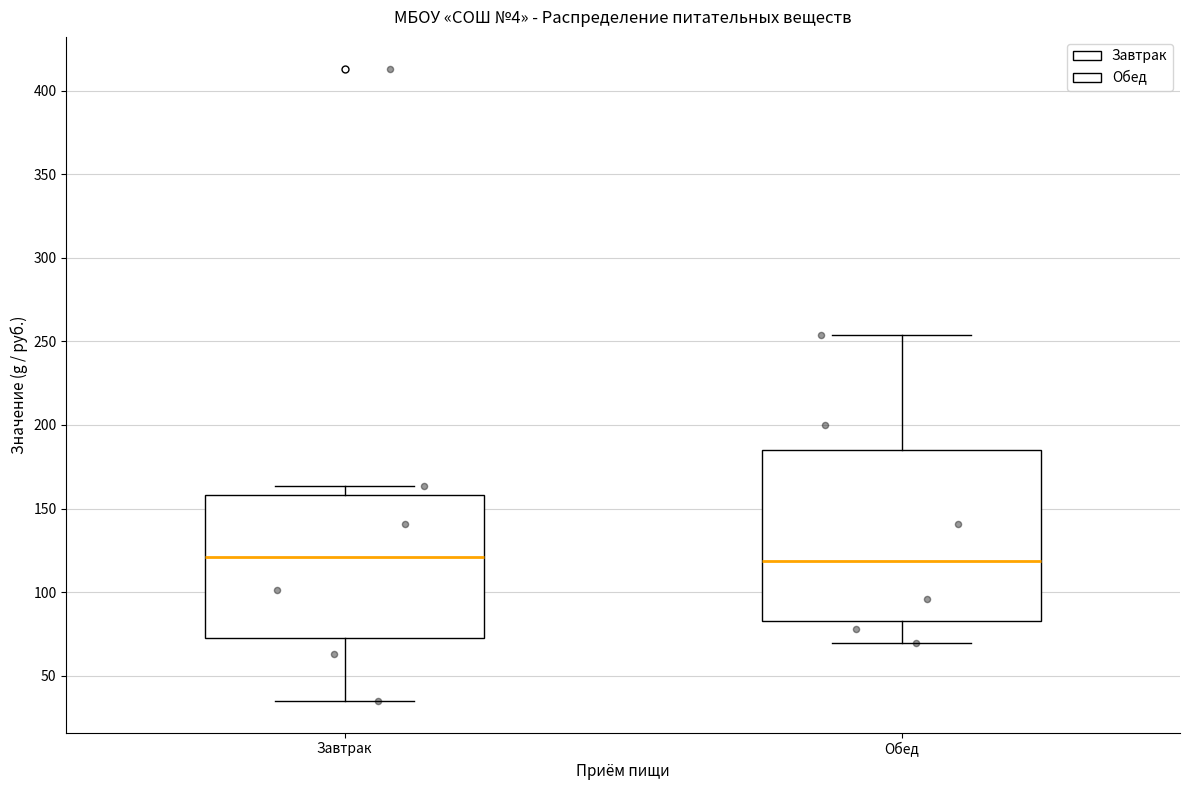

Reading left to right, read every box against the y-axis: the position of its median line, the range the box covers, and the ends of its whiskers. The values are not printed on the chart, so give them approximately, as read against the axis.

Завтрак: median 120, box 75 to 160, whiskers 35 to 165
Обед: median 120, box 85 to 185, whiskers 70 to 255